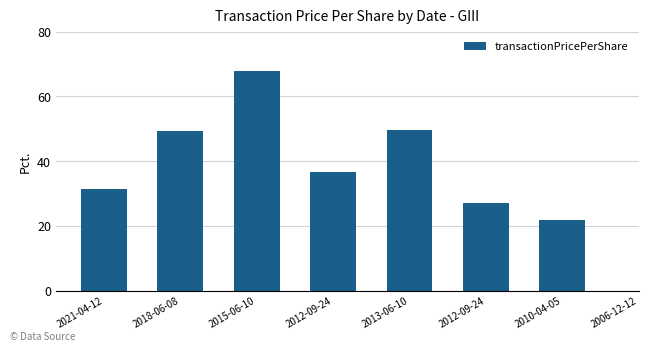

What value does the data have at 2015-06-10?

67.9